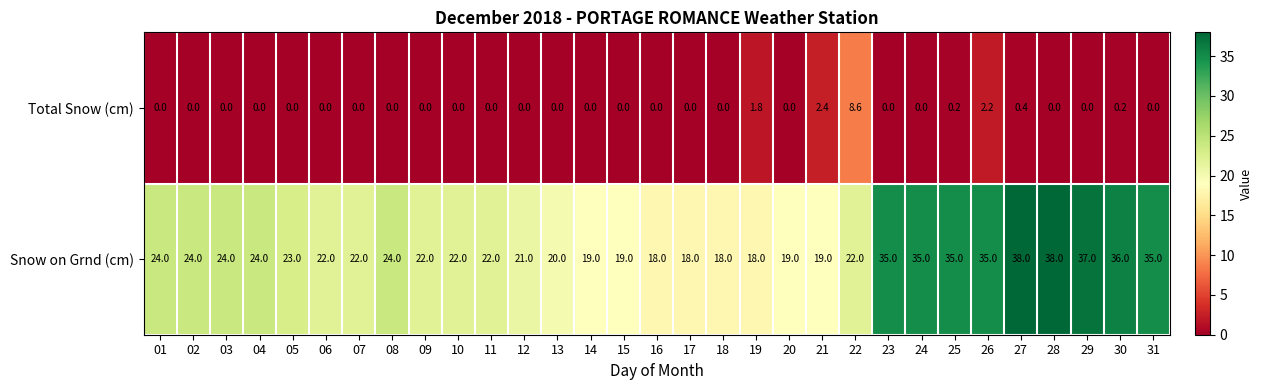

Which series has the widest spread of values?

Snow on Grnd (cm)